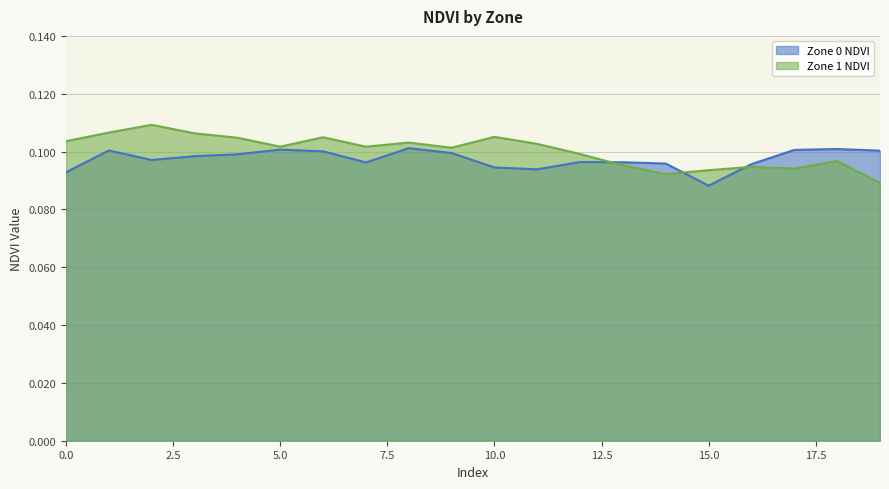

True or false: Zone 1 NDVI and Zone 0 NDVI cross at least once.

True